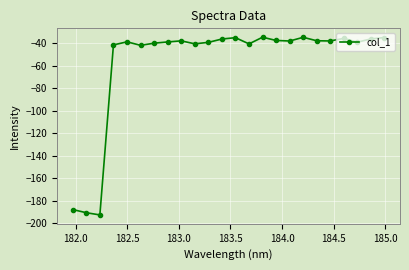

Does the chart display data point markers on the line(s)?

Yes